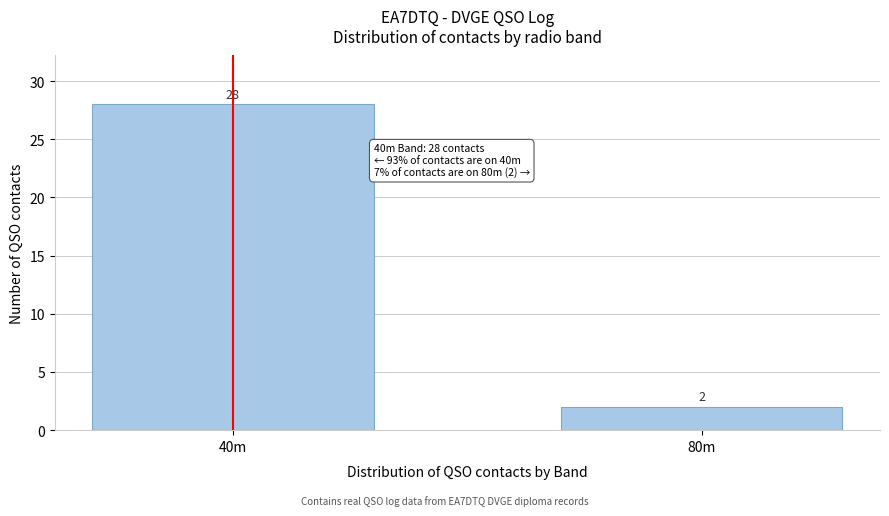

Reading right to left, what are all the values shown in this chart?

80m=2	40m=28